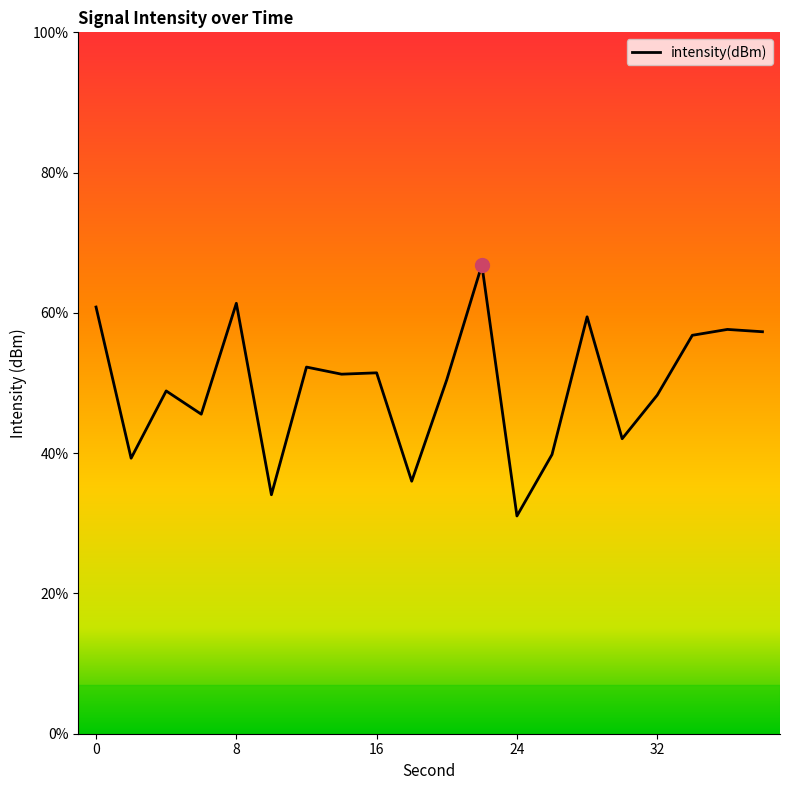

Is this an area chart (filled region under the line)?

No